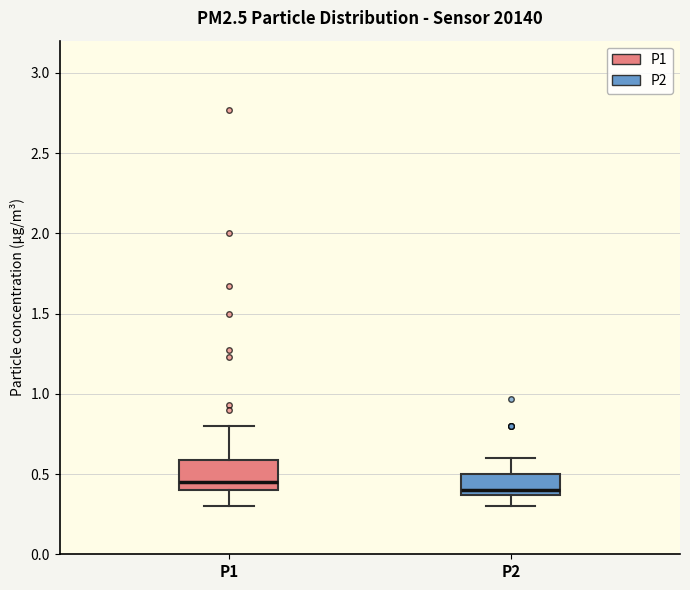

Reading left to right, transcribe this box plot: for each box, give where its median line is, the range the box spans, and where its two whiskers end, as read against the y-axis. The values are not printed on the chart, so give them approximately, as read against the axis.

P1: median 0.45, box 0.40 to 0.60, whiskers 0.30 to 0.80
P2: median 0.40, box 0.35 to 0.50, whiskers 0.30 to 0.60